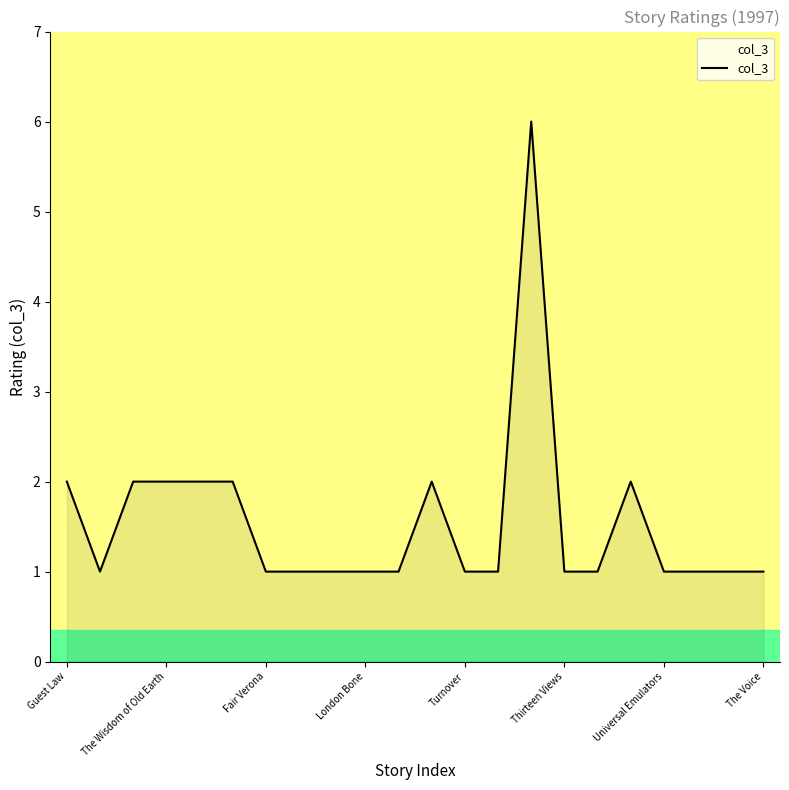

What is the maximum value shown in the chart?

6